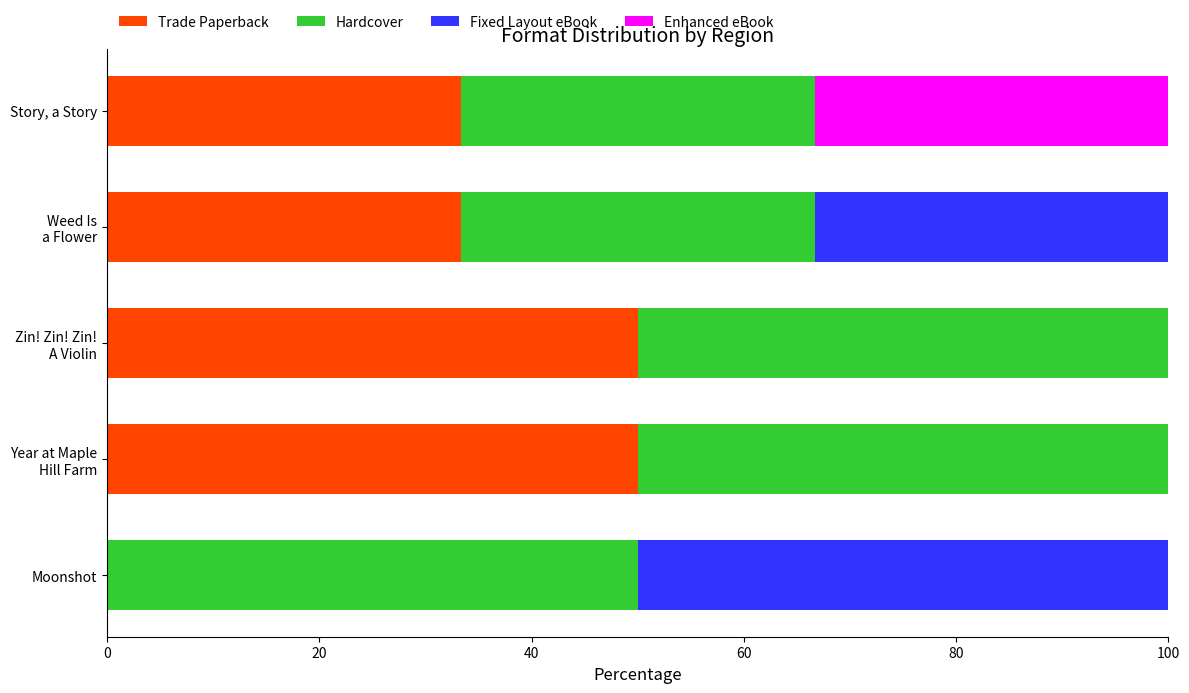

How many distinct data groups are displayed?

4